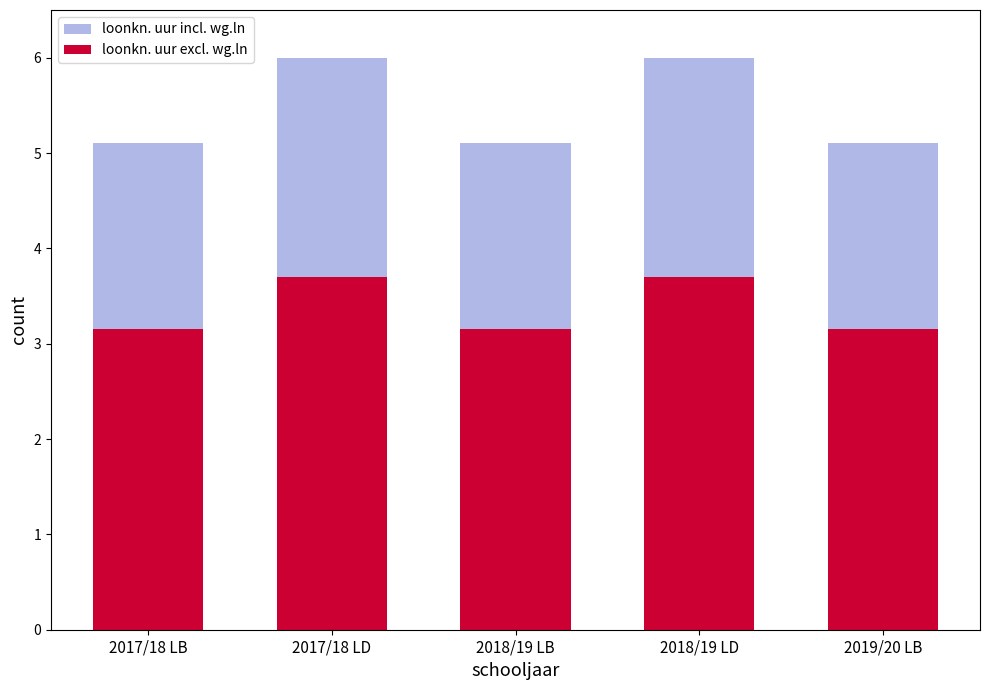

Rank the series by their average value, from lowest to highest.

loonkn. uur excl. wg.ln, loonkn. uur incl. wg.ln